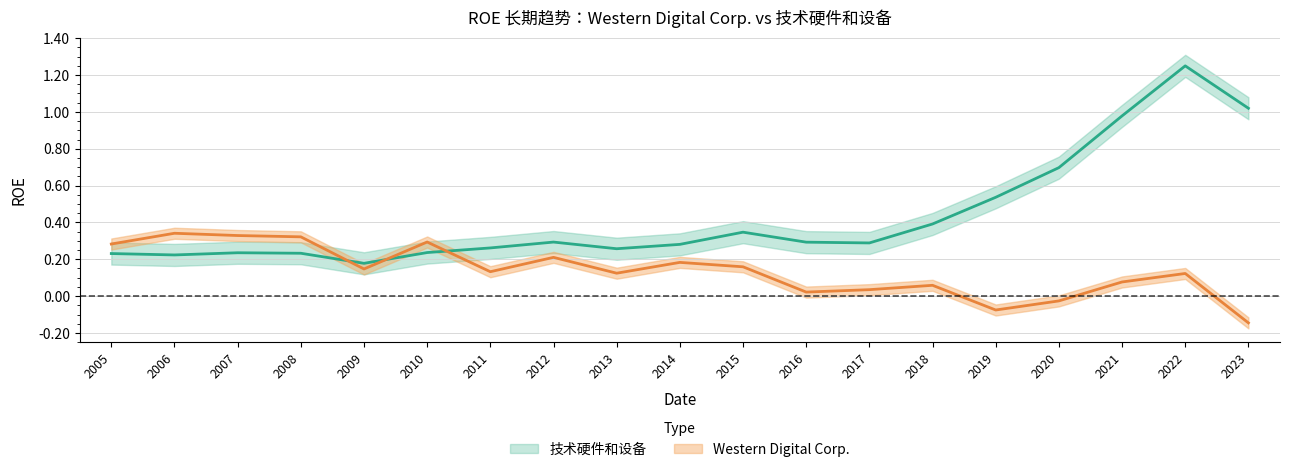

True or false: Western Digital Corp. has more than 1 points higher than both neighbors.

True